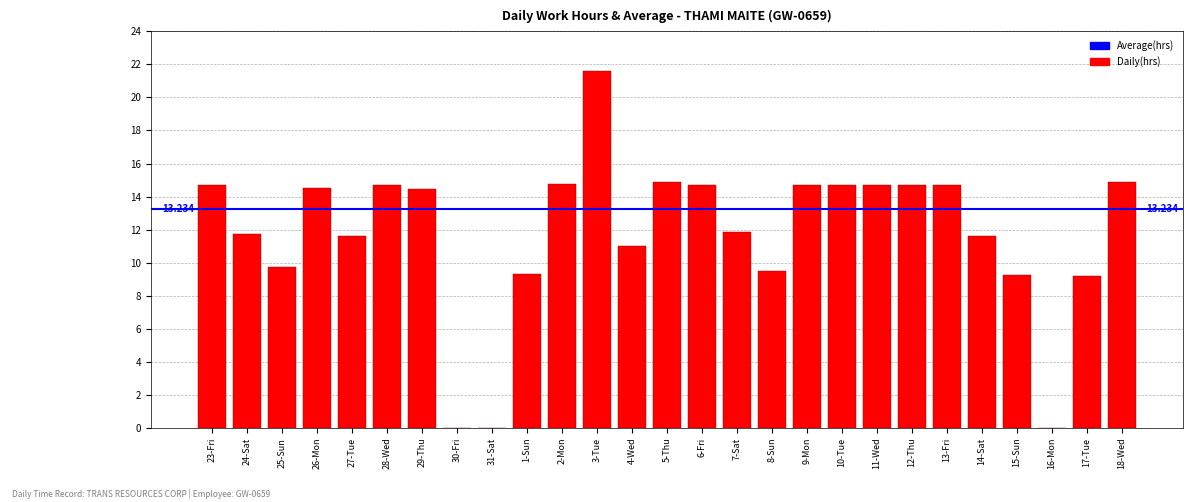

The value at 23-Fri is 14.7. True or false?

True